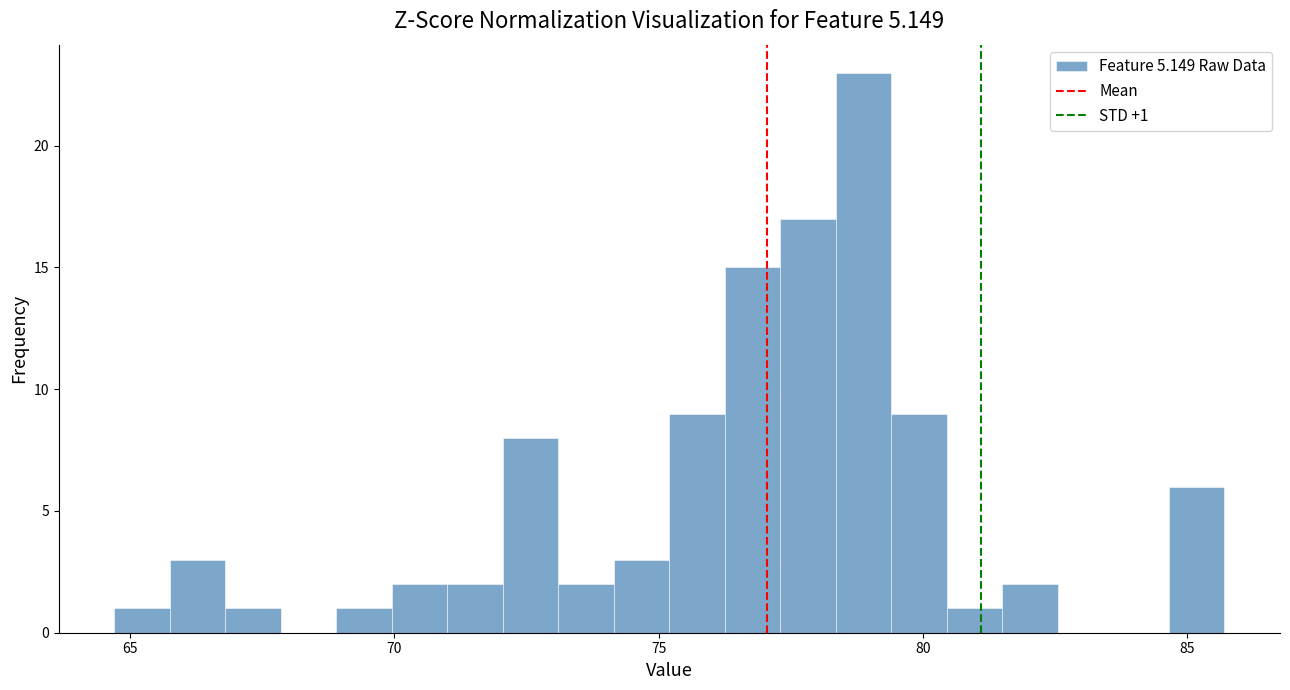

Around what value on the x-axis is the tallest bar? Give the approximate position of its centre, as read against the axis.

79.0